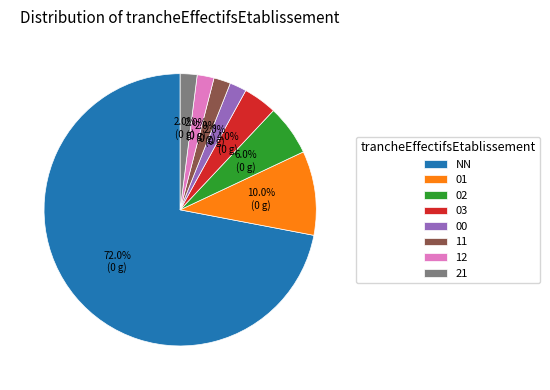

What percentage is NOT represented by 03?

96.0%